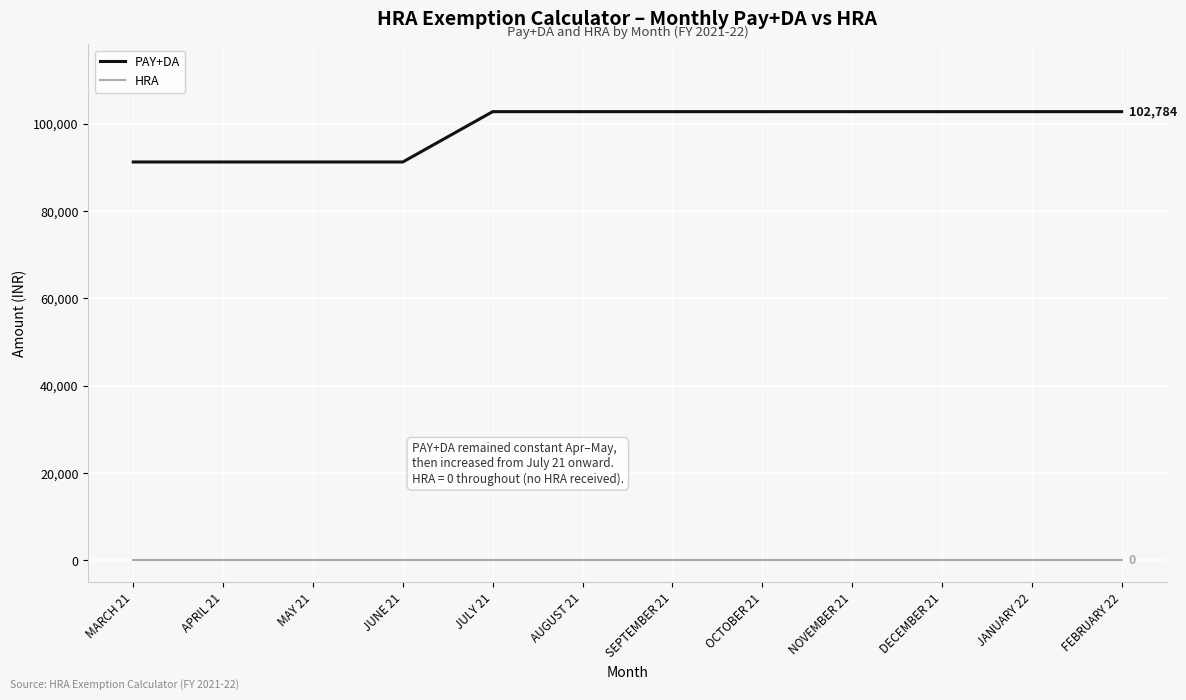

Which series has the largest range (max minus min)?

PAY+DA